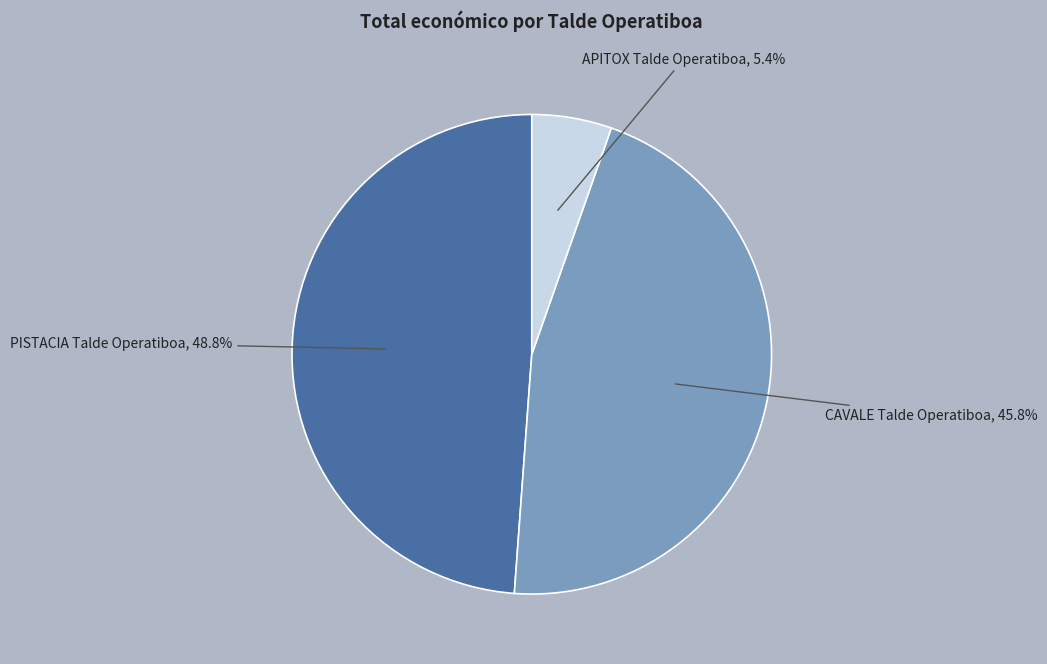

Which has a higher value, APITOX Talde Operatiboa or PISTACIA Talde Operatiboa?

PISTACIA Talde Operatiboa